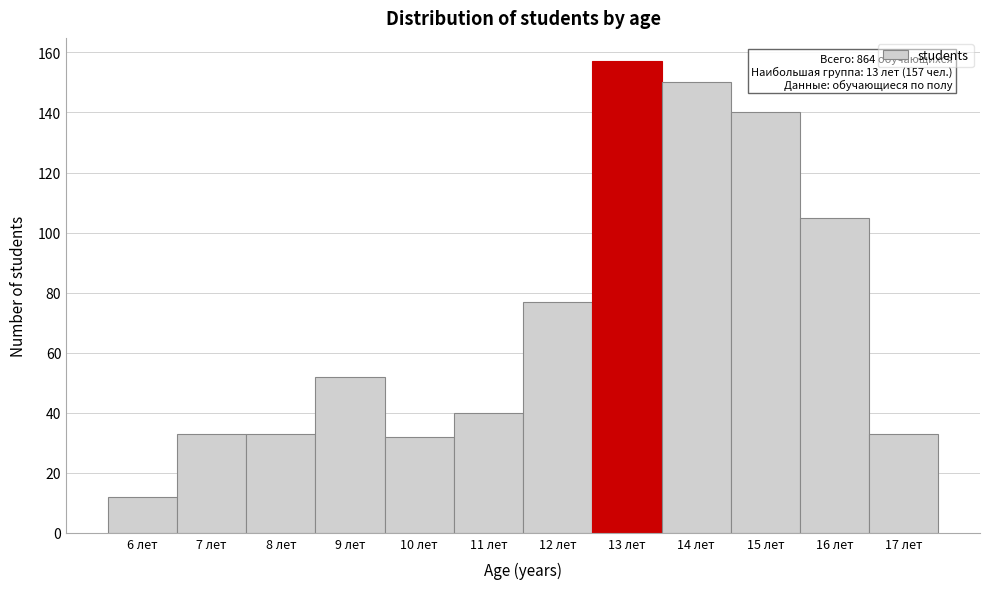

Which range on the x-axis has the tallest bar?

12.5 to 13.5